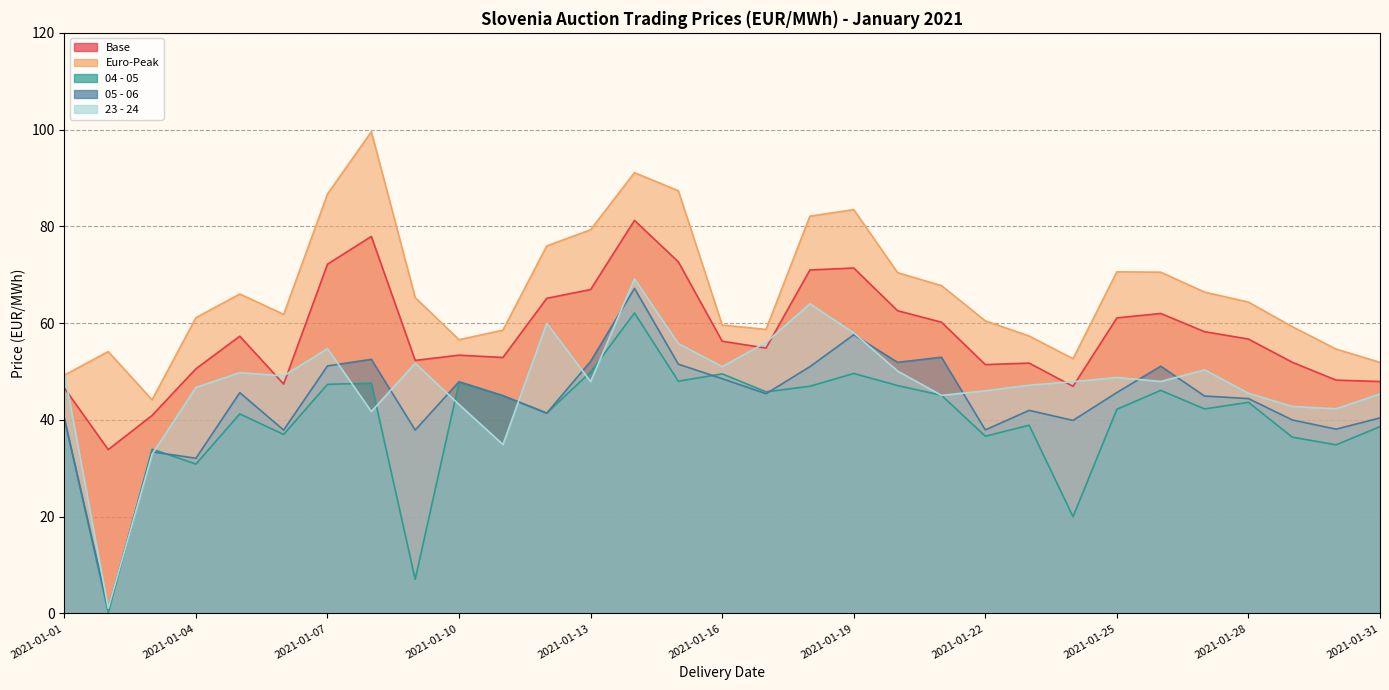

True or false: 05 - 06 and Base intersect in this chart.

False